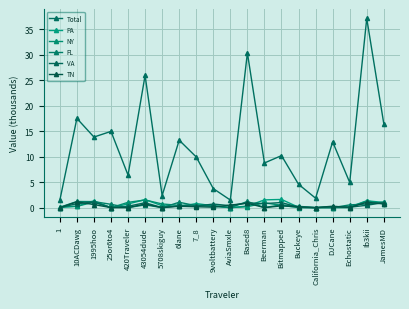

What position from the left is 6lane?

8